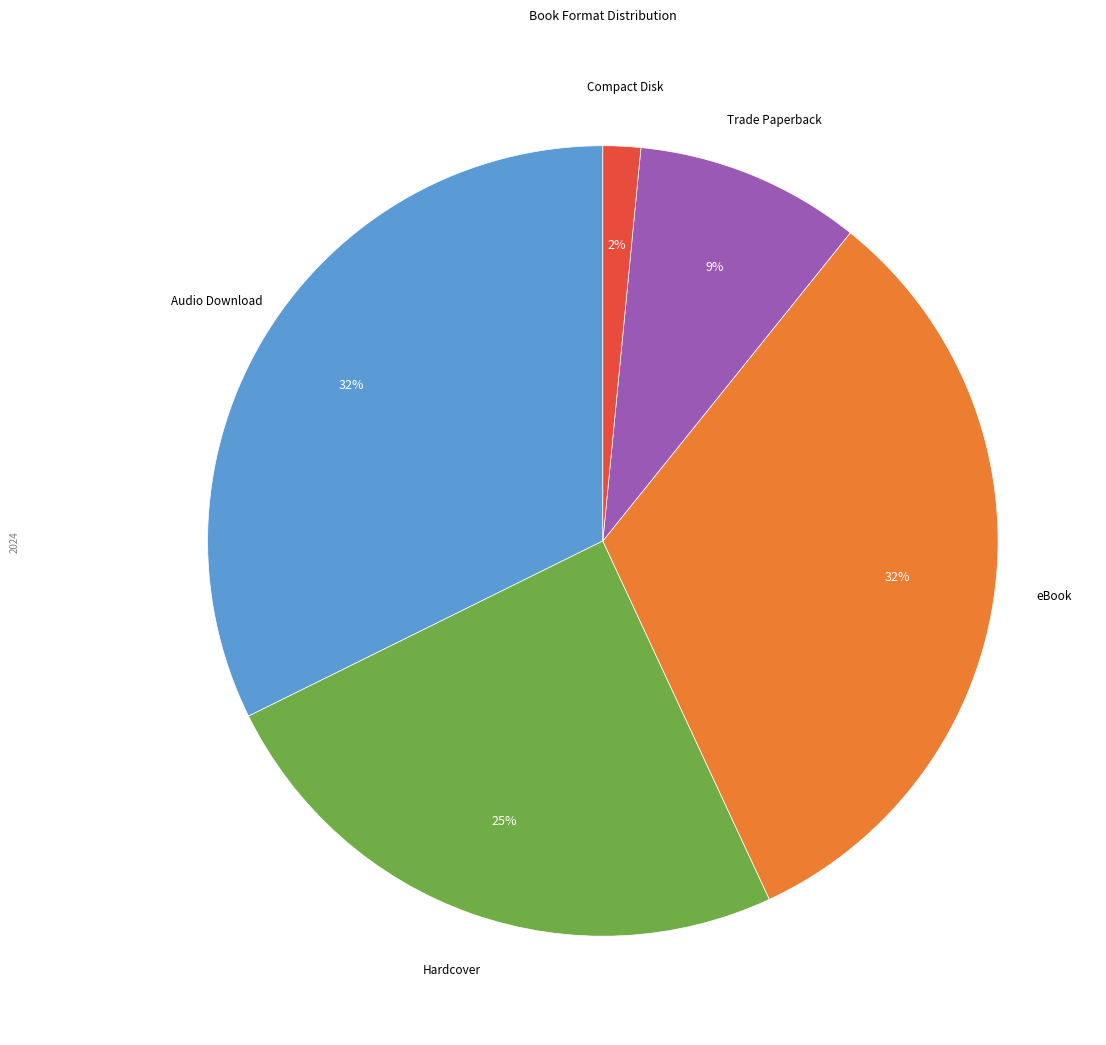

Is there any slice that represents more than half of the pie?

No